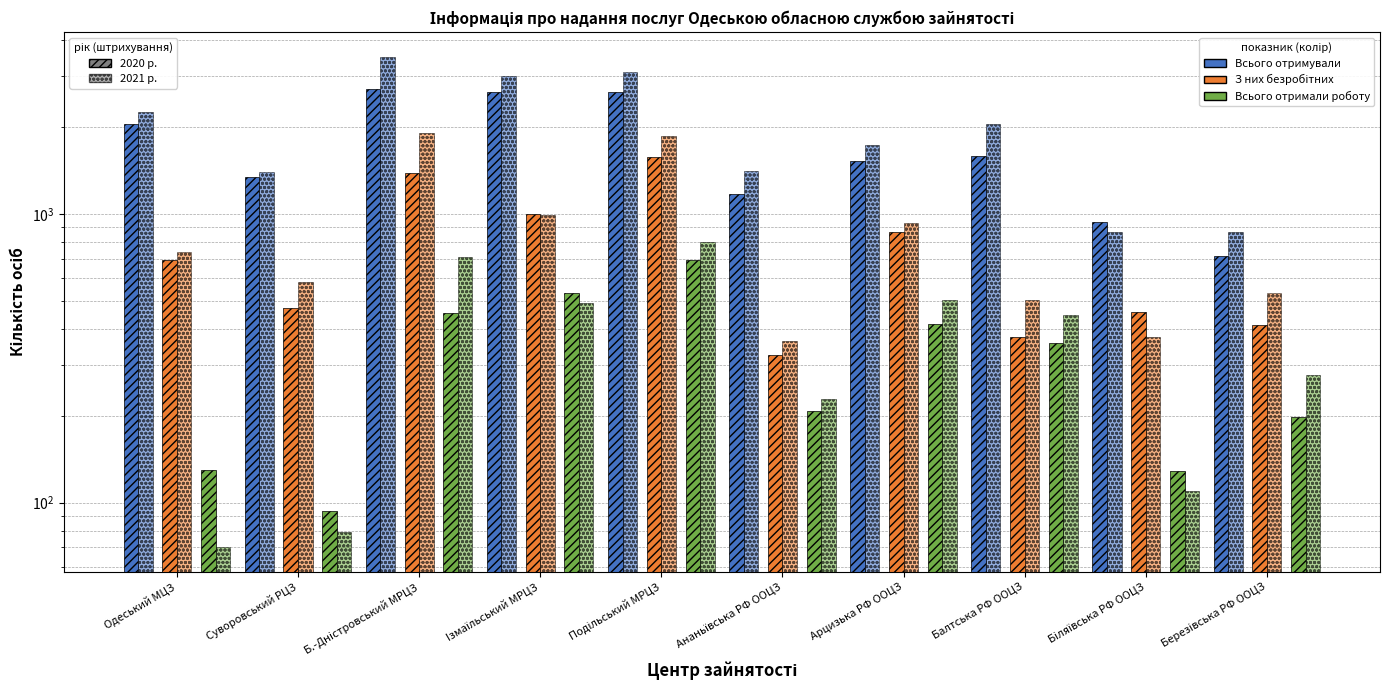

How many values in the Всього отримали роботу 2020 series exceed 359?

4